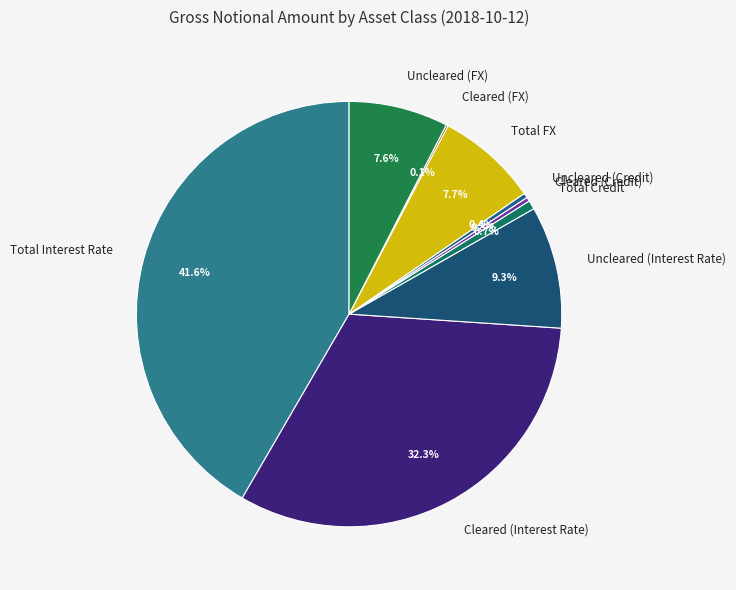

Does Uncleared (FX) represent more than half of the total?

No